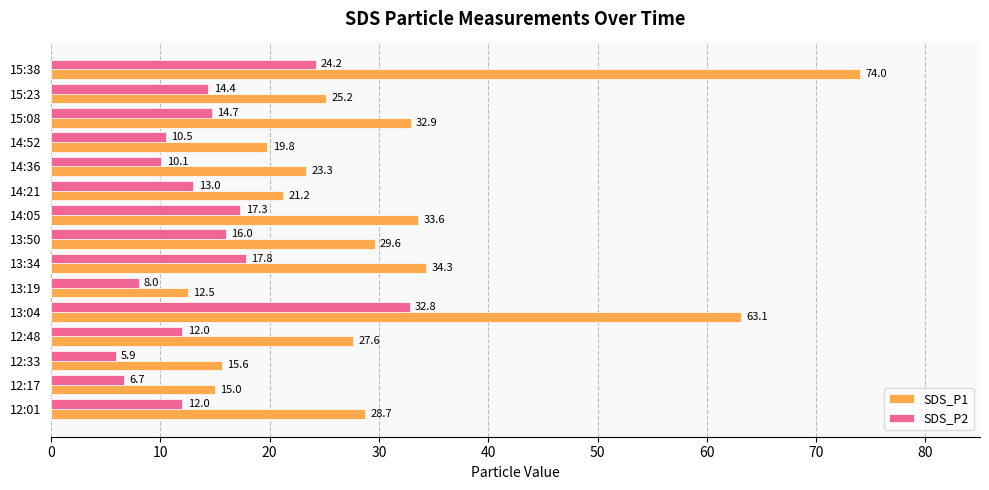

Where is SDS_P1 nearest to the value 43?

13:34